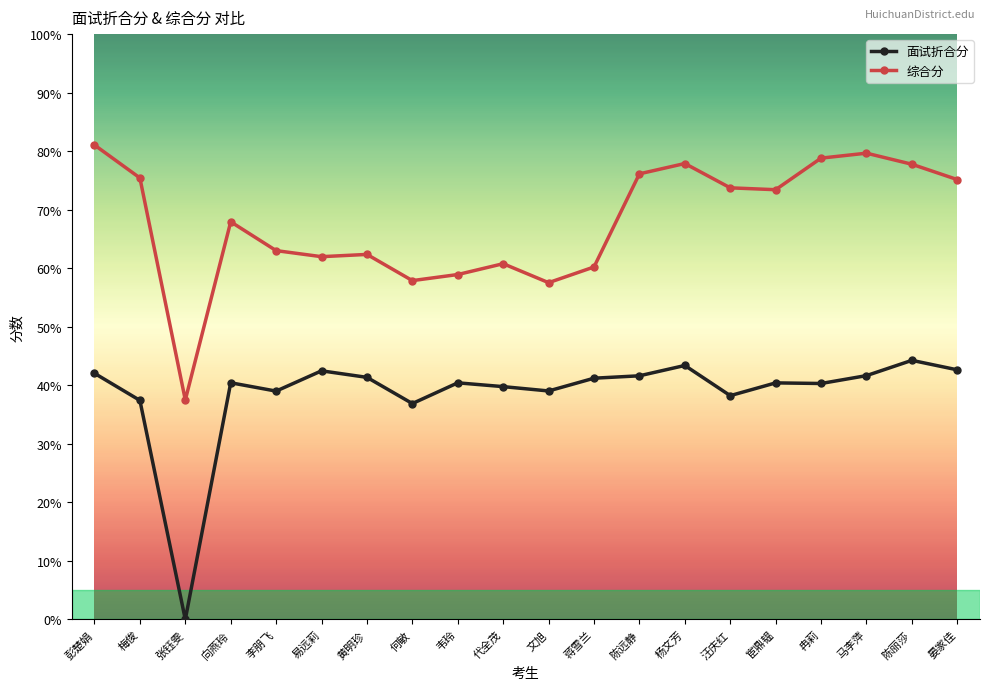

Does the chart have visible grid lines?

No